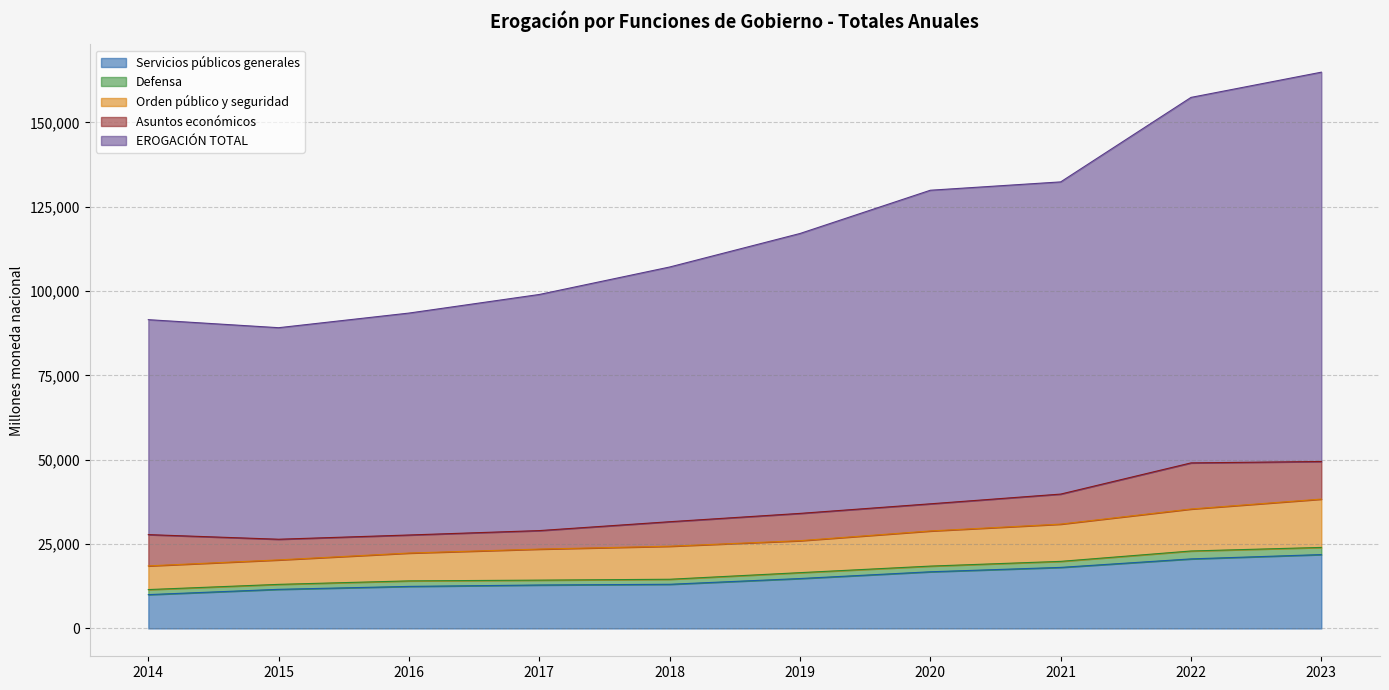

Is the value of Servicios públicos generales at 2019 greater than the value of EROGACIÓN TOTAL at 2015?

No